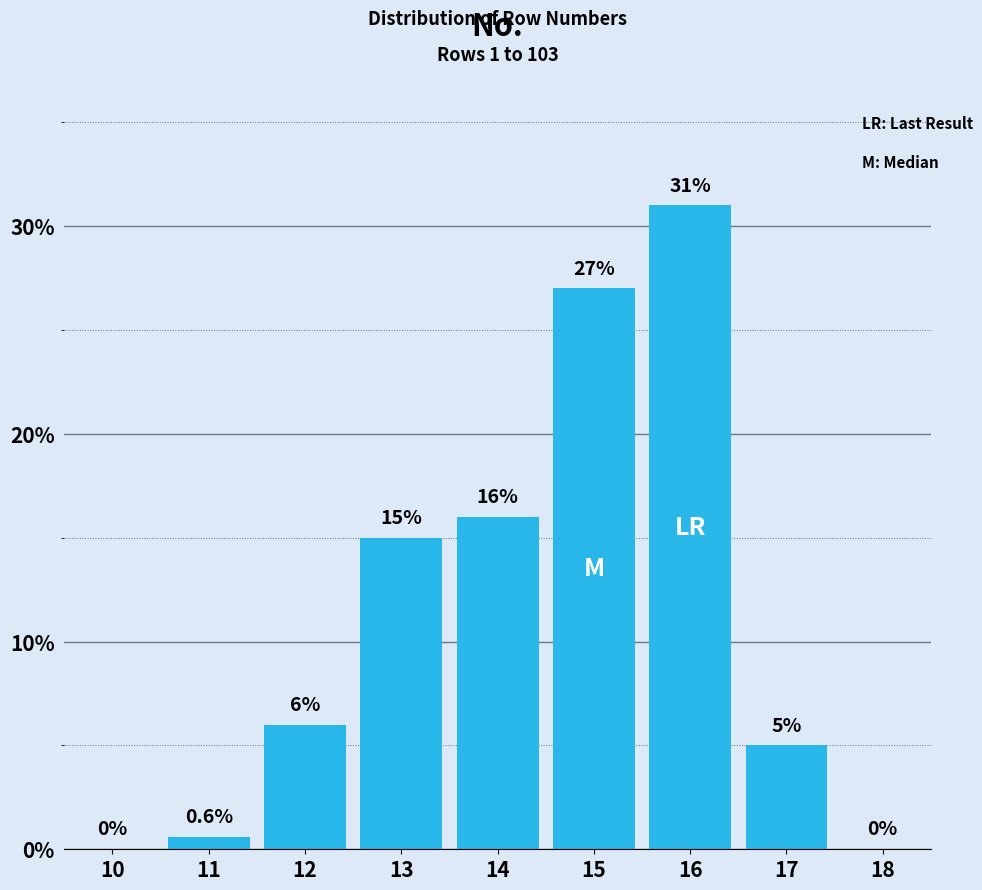

Reading right to left, what are all the values shown in this chart?

18=0.0	17=5.0	16=31.0	15=27.0	14=16.0	13=15.0	12=6.0	11=0.6	10=0.0